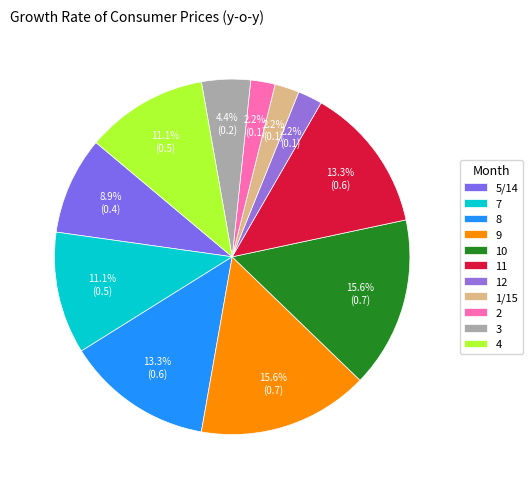

Which has a higher value, 12 or 11?

11